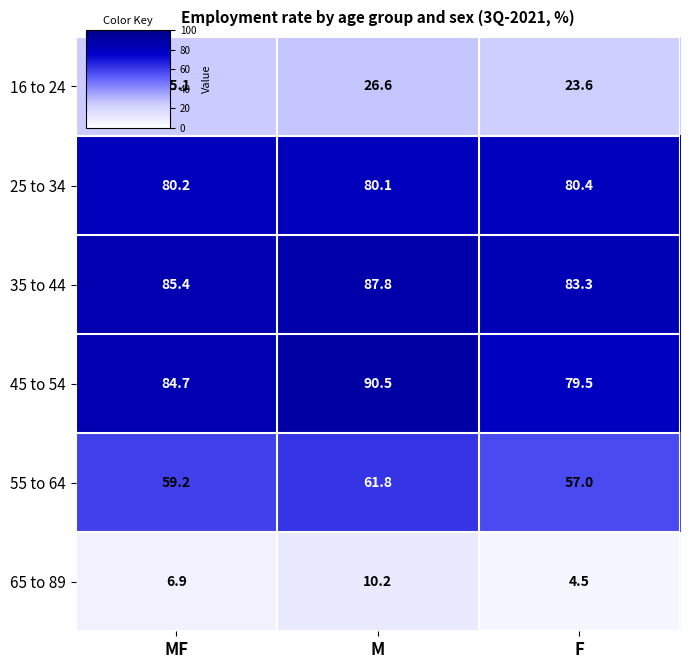

Which series has the largest total across all categories?

35 to 44